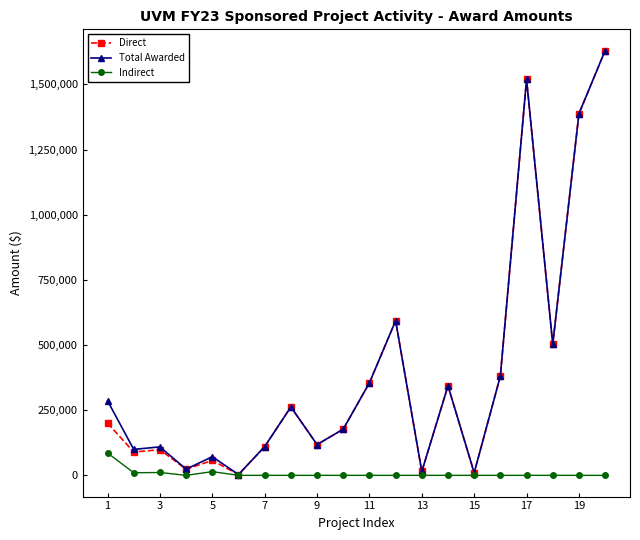

True or false: Total Awarded has more than 2 points higher than both neighbors.

True